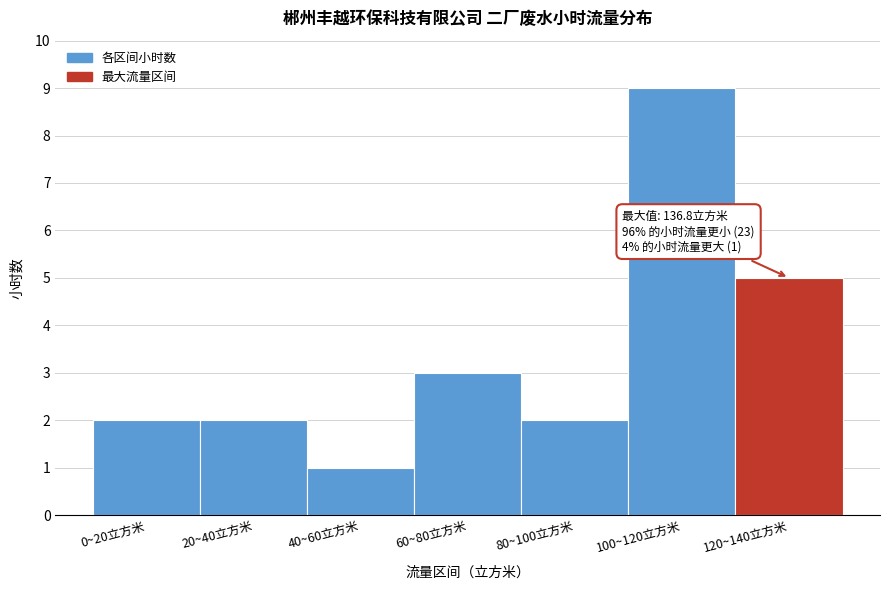

Reading left to right, extract all data points from this chart.

0~20立方米=2	20~40立方米=2	40~60立方米=1	60~80立方米=3	80~100立方米=2	100~120立方米=9	120~140立方米=5